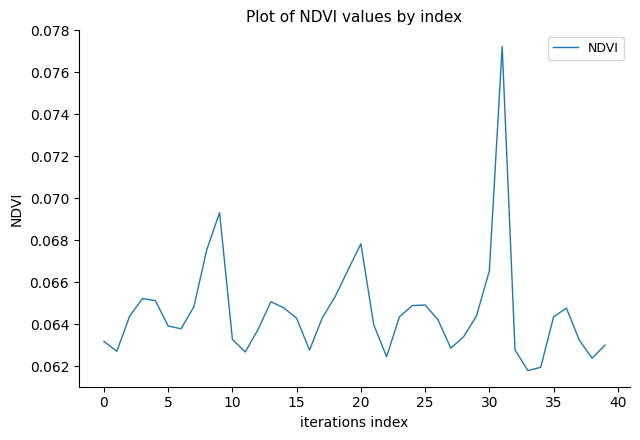

Is this an area chart (filled region under the line)?

No